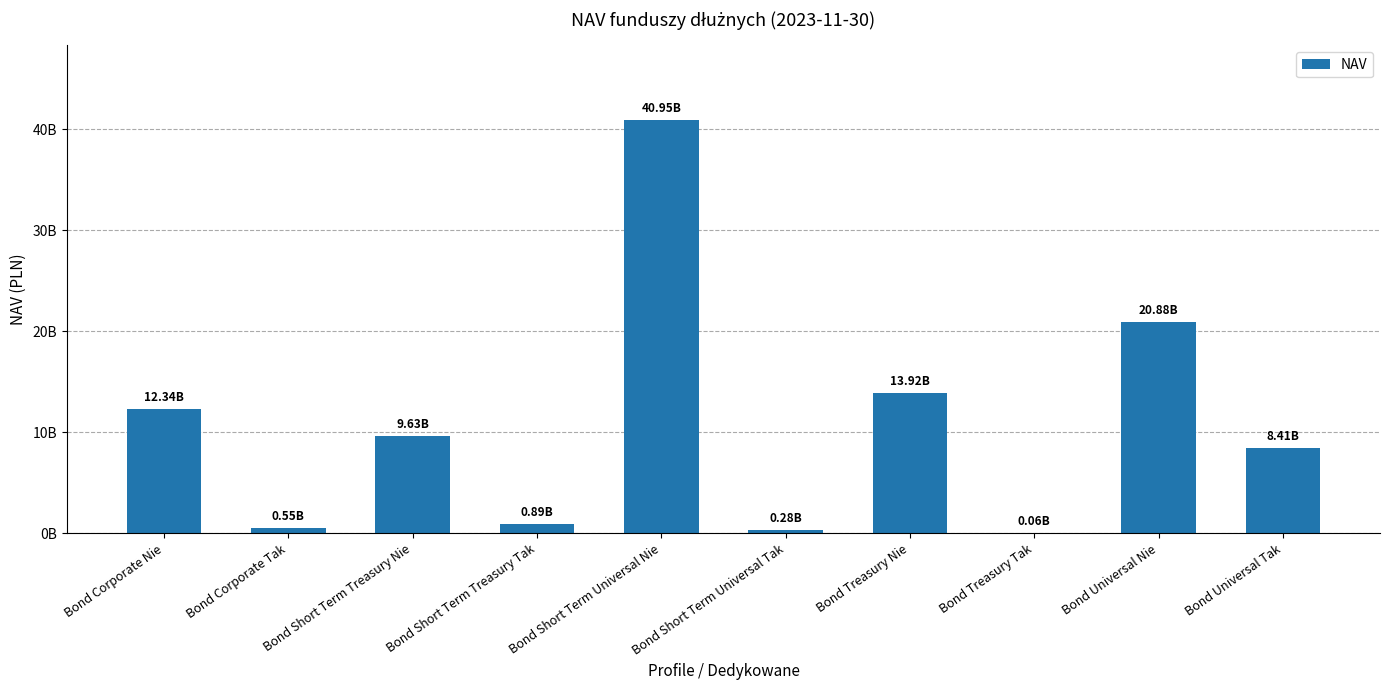

What is the change in value from Bond Corporate Nie to Bond Universal Nie?

+8538340510.9